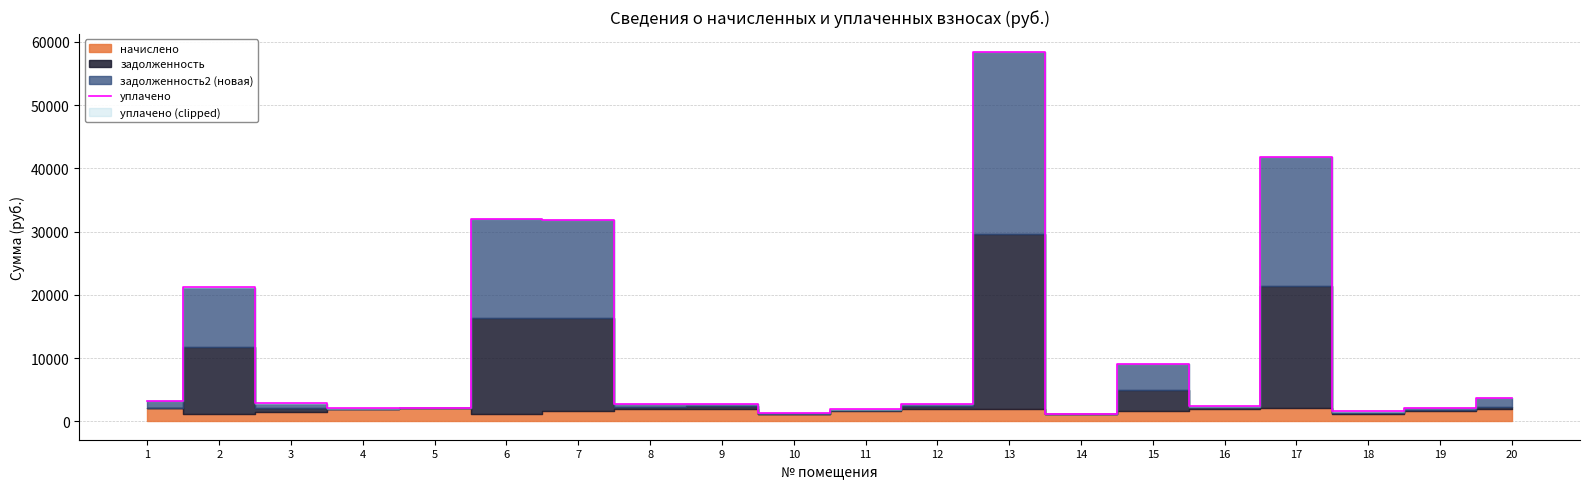

Which category has the lowest value across all series?

14